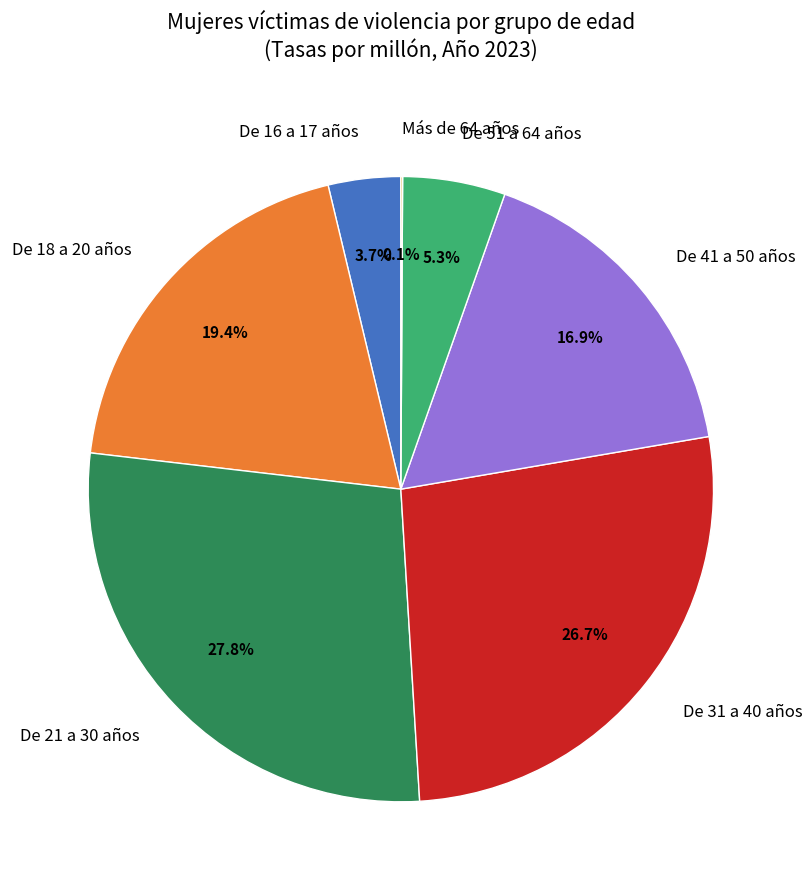

What is the ratio of the value at De 41 a 50 años to the value at De 18 a 20 años?

0.9